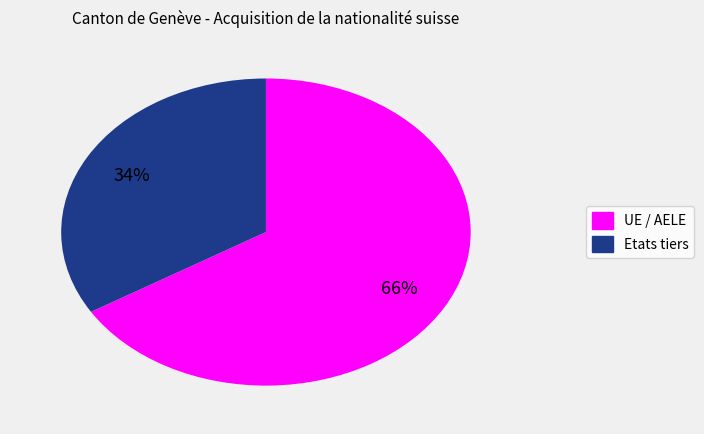

Which has a higher value, UE / AELE or Etats tiers?

UE / AELE